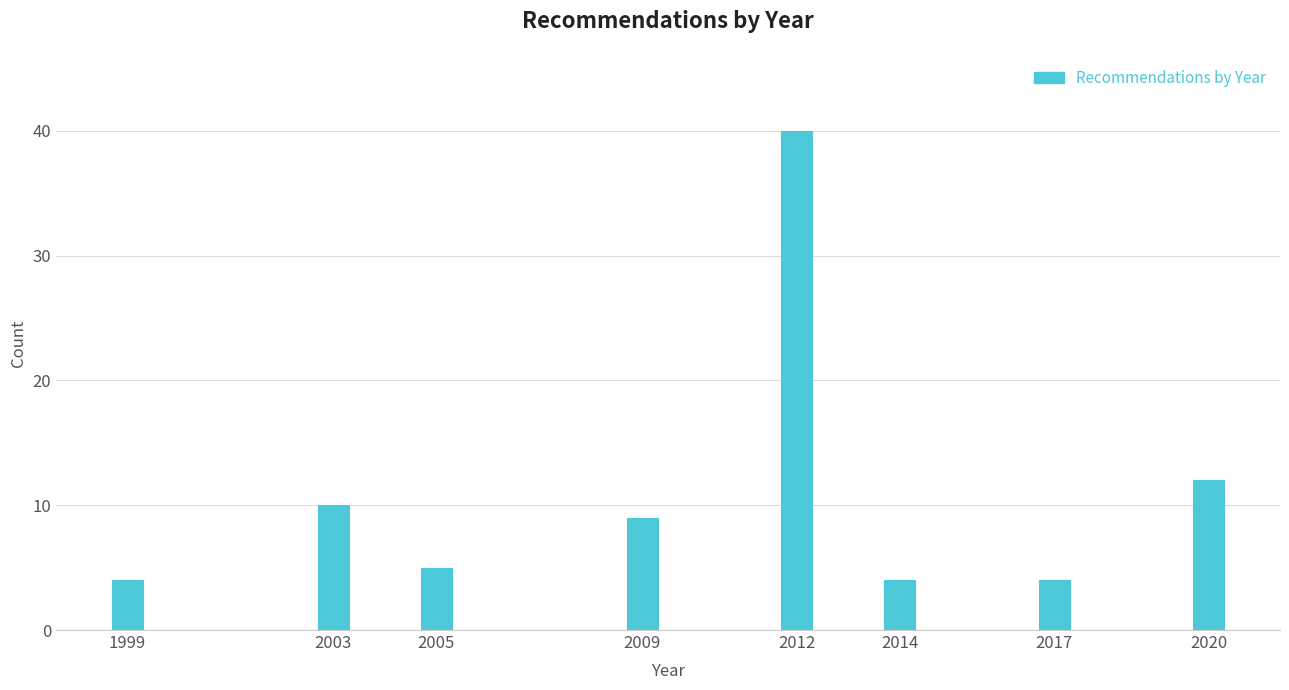

Reading right to left, list all the values displayed in this chart.

12	4	4	40	9	5	10	4